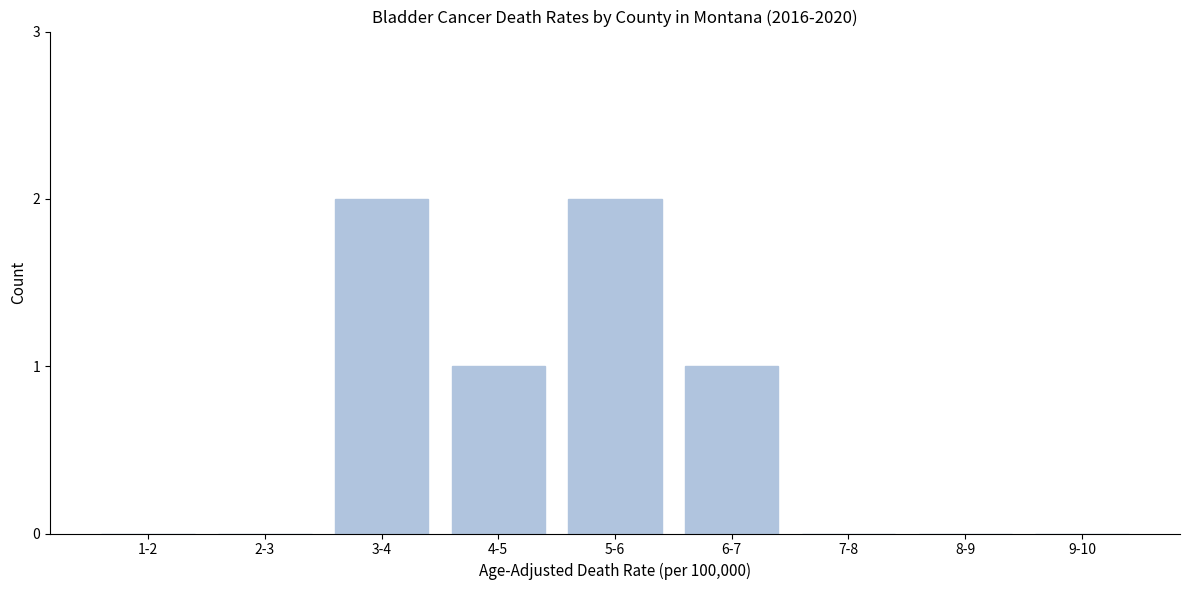

Reading right to left, transcribe all the data shown in this chart.

9-10=0	8-9=0	7-8=0	6-7=1	5-6=2	4-5=1	3-4=2	2-3=0	1-2=0